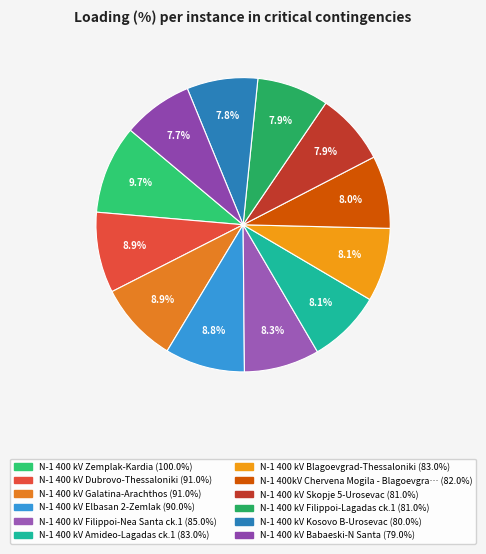

Is there a majority slice in this chart?

No